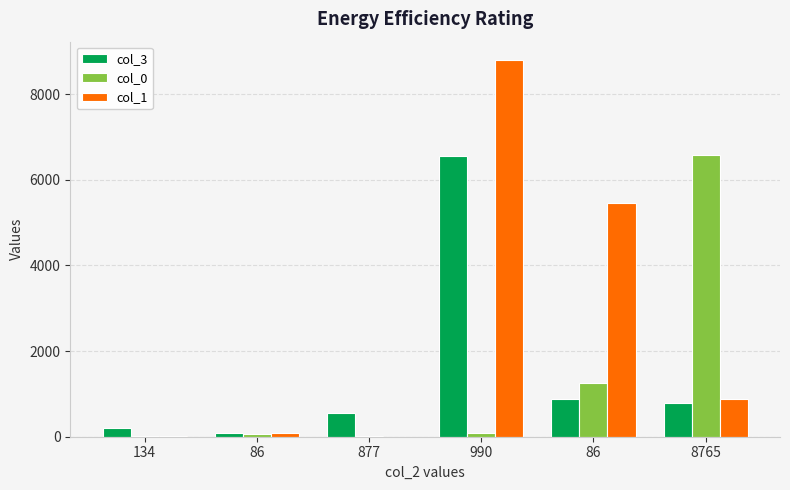

How many groups of bars are there?

6